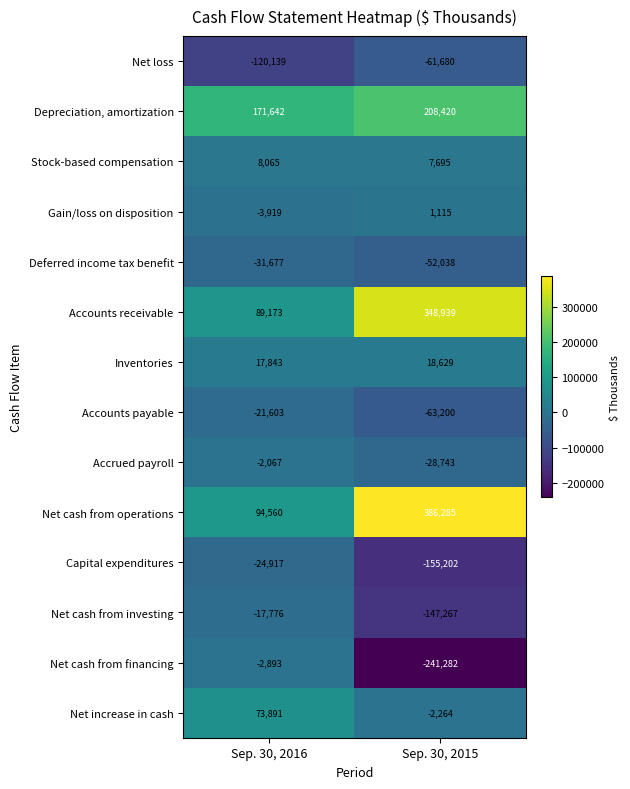

How many distinct data groups are displayed?

14